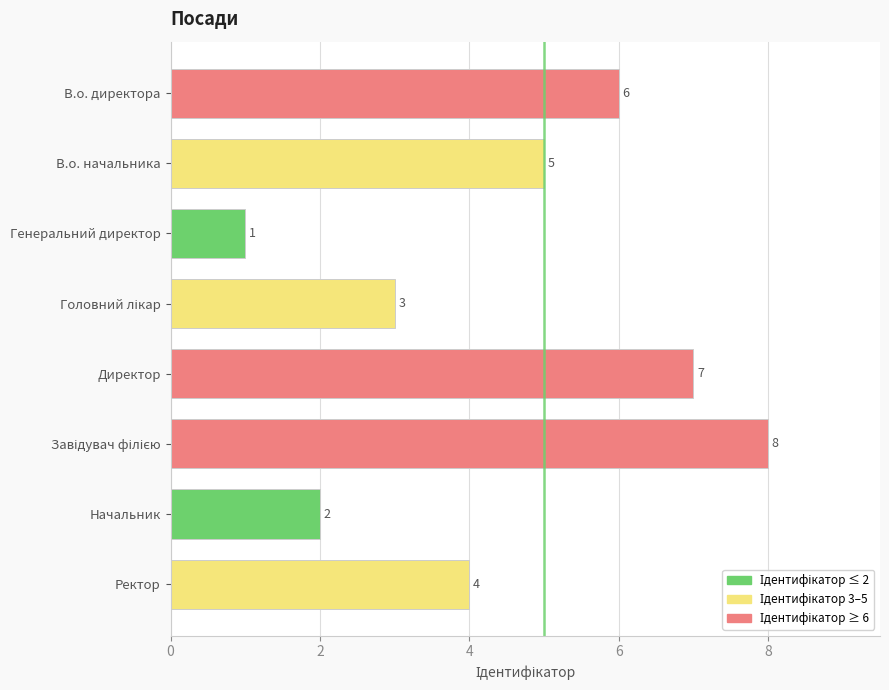

Reading top to bottom, extract all data points from this chart.

6	5	1	3	7	8	2	4